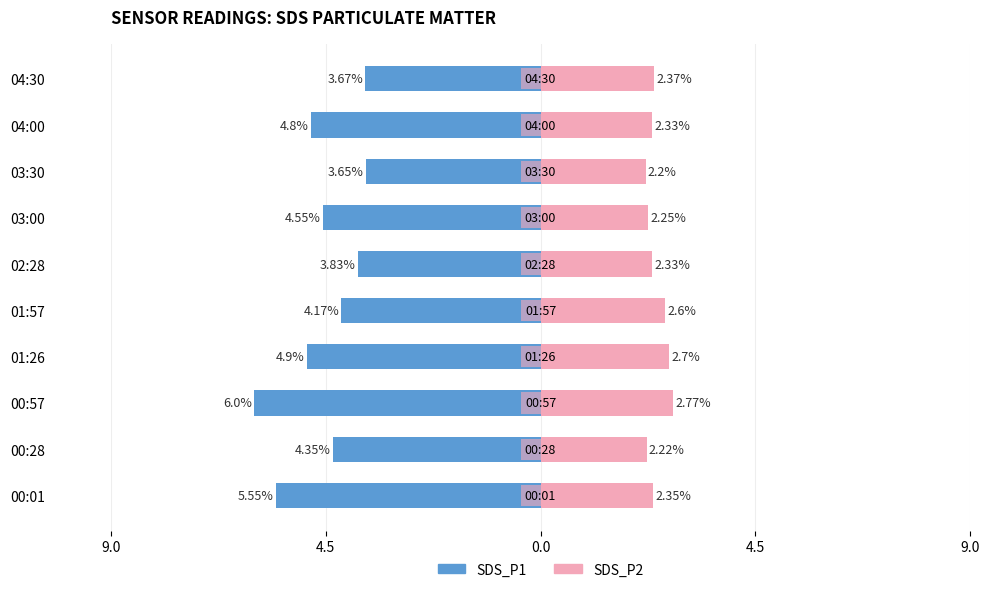

How many data points in SDS_P1 are above -4?

3